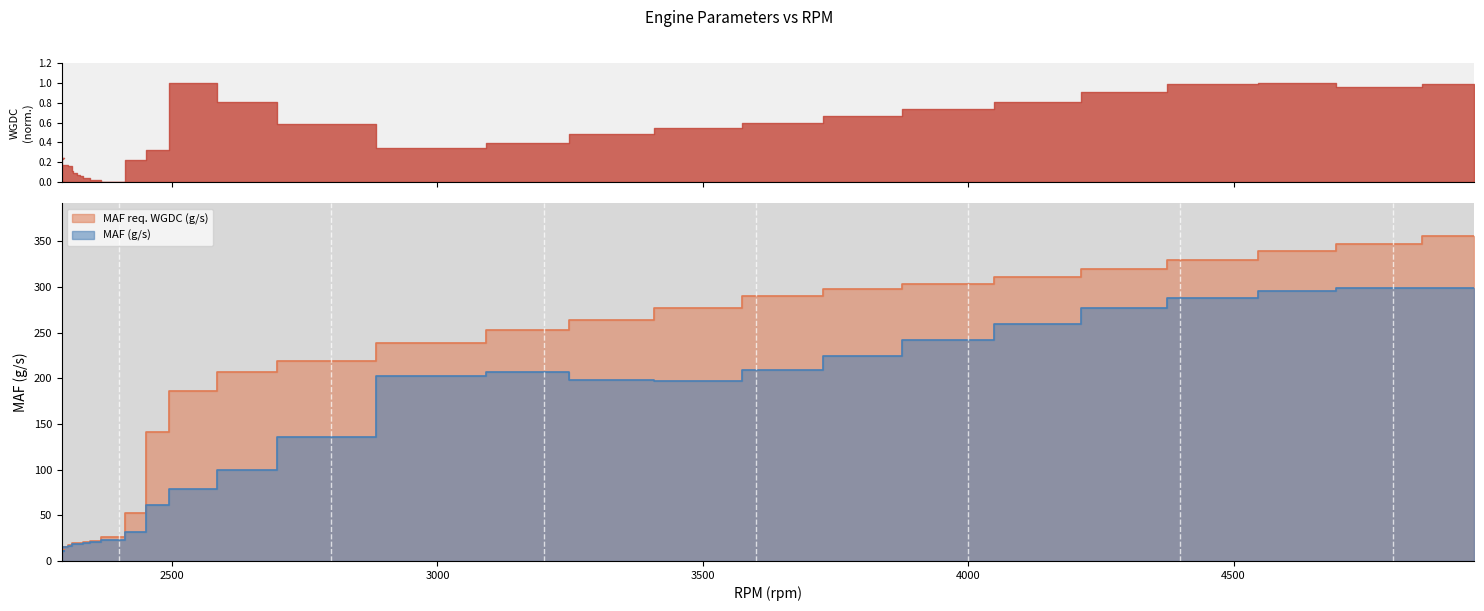

Which series changed the most between 2441 and 3015?

MAF req. WGDC (g/s)